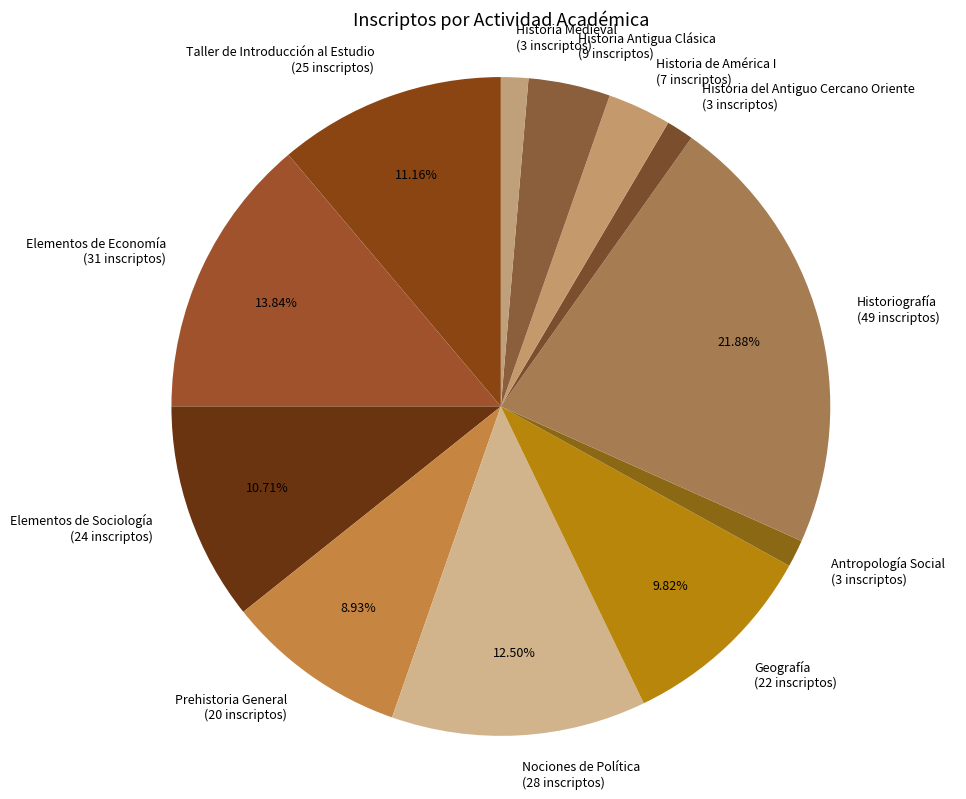

Count the number of slices in the pie.

12